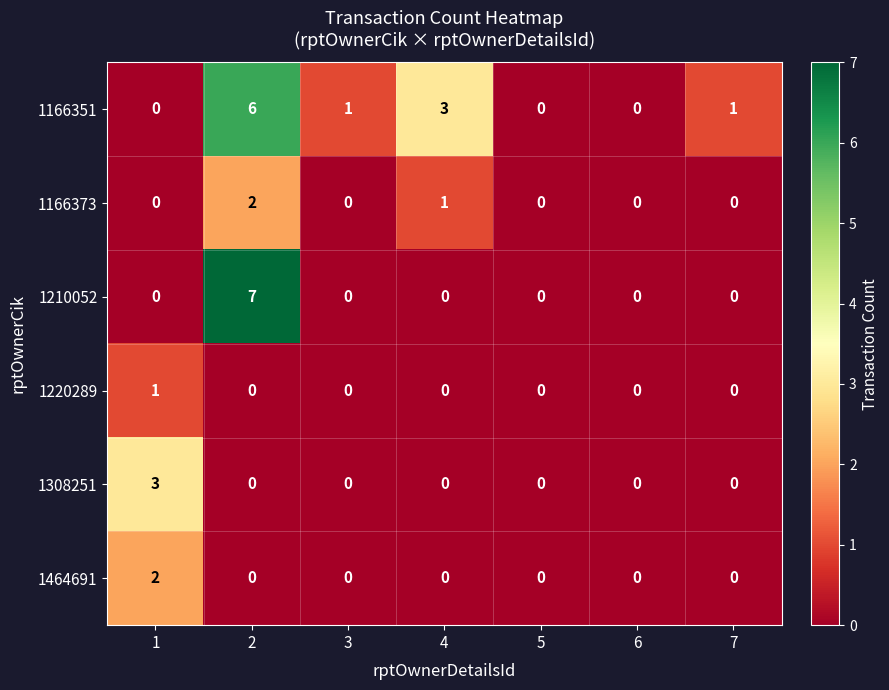

Between 4 and 5, which series saw the biggest shift?

1166351